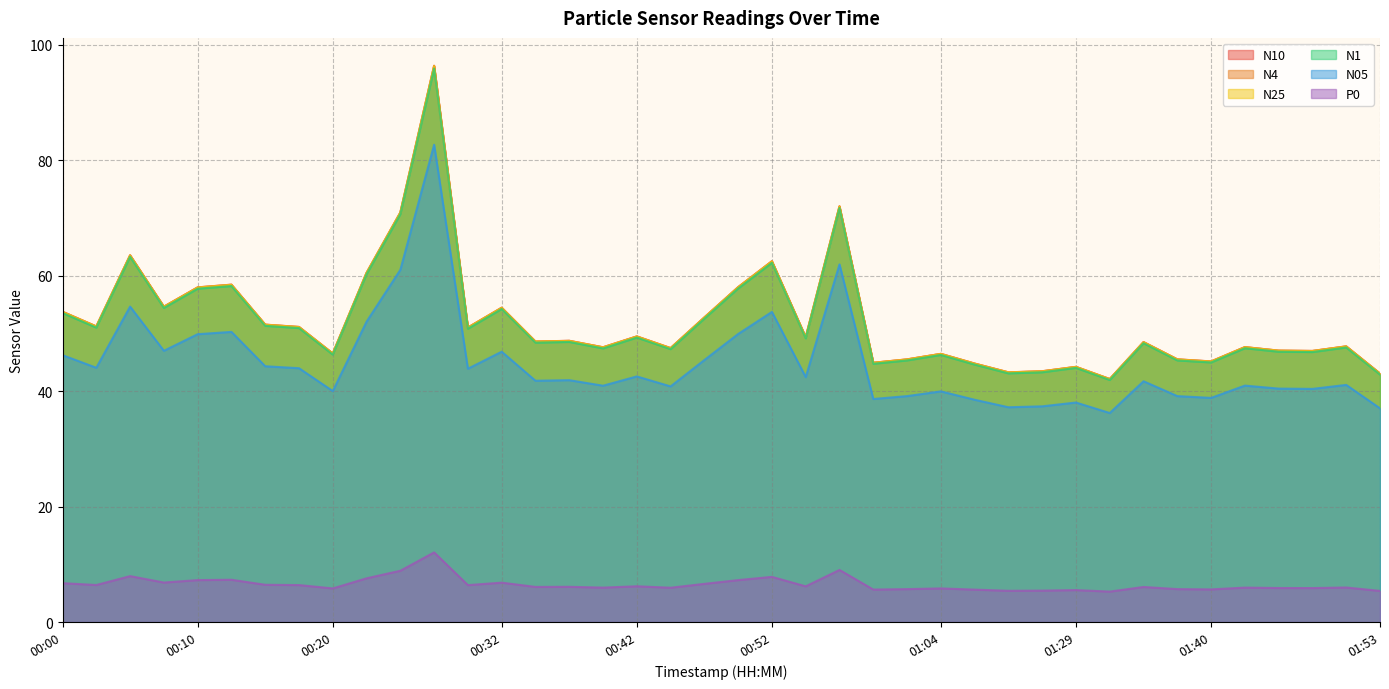

Reading left to right, list all the values displayed in this chart.

N10: 00:00=53.7	00:03=51.2	00:05=63.5	00:08=54.6	00:10=58.0	00:13=58.4	00:15=51.5	00:18=51.1	00:20=46.5	00:22=60.5	00:25=70.9	00:27=96.3	00:30=51.0	00:32=54.4	00:35=48.6	00:37=48.7	00:40=47.6	00:42=49.5	00:44=47.4	00:47=52.8	00:50=58.0	00:52=62.5	00:55=49.3	00:57=72.0	01:00=44.9	01:02=45.5	01:04=46.4	01:15=44.8	01:21=43.2	01:24=43.4	01:29=44.2	01:32=42.1	01:35=48.5	01:38=45.5	01:40=45.1	01:43=47.6	01:45=47.0	01:48=46.9	01:50=47.7	01:53=43.0
N4: 00:00=53.7	00:03=51.2	00:05=63.5	00:08=54.6	00:10=57.9	00:13=58.4	00:15=51.5	00:18=51.1	00:20=46.5	00:22=60.5	00:25=70.9	00:27=96.3	00:30=51.0	00:32=54.4	00:35=48.6	00:37=48.7	00:40=47.6	00:42=49.5	00:44=47.4	00:47=52.7	00:50=58.0	00:52=62.5	00:55=49.3	00:57=72.0	01:00=44.9	01:02=45.5	01:04=46.4	01:15=44.8	01:21=43.2	01:24=43.4	01:29=44.2	01:32=42.1	01:35=48.5	01:38=45.5	01:40=45.1	01:43=47.6	01:45=47.0	01:48=46.9	01:50=47.7	01:53=43.0
N25: 00:00=53.7	00:03=51.2	00:05=63.5	00:08=54.6	00:10=57.9	00:13=58.4	00:15=51.5	00:18=51.1	00:20=46.5	00:22=60.4	00:25=70.9	00:27=96.3	00:30=51.0	00:32=54.4	00:35=48.5	00:37=48.7	00:40=47.5	00:42=49.4	00:44=47.4	00:47=52.7	00:50=58.0	00:52=62.4	00:55=49.3	00:57=72.0	01:00=44.9	01:02=45.5	01:04=46.4	01:15=44.7	01:21=43.2	01:24=43.4	01:29=44.2	01:32=42.1	01:35=48.5	01:38=45.5	01:40=45.1	01:43=47.6	01:45=47.0	01:48=46.9	01:50=47.7	01:53=43.0
N1: 00:00=53.5	00:03=51.0	00:05=63.2	00:08=54.4	00:10=57.7	00:13=58.2	00:15=51.3	00:18=50.9	00:20=46.3	00:22=60.2	00:25=70.6	00:27=95.8	00:30=50.8	00:32=54.2	00:35=48.4	00:37=48.5	00:40=47.4	00:42=49.3	00:44=47.2	00:47=52.5	00:50=57.8	00:52=62.2	00:55=49.1	00:57=71.7	01:00=44.7	01:02=45.3	01:04=46.2	01:15=44.6	01:21=43.1	01:24=43.2	01:29=44.0	01:32=41.9	01:35=48.3	01:38=45.3	01:40=45.0	01:43=47.4	01:45=46.8	01:48=46.8	01:50=47.5	01:53=42.9
N05: 00:00=46.2	00:03=44.0	00:05=54.6	00:08=47.0	00:10=49.8	00:13=50.2	00:15=44.3	00:18=44.0	00:20=40.0	00:22=52.0	00:25=61.0	00:27=82.7	00:30=43.9	00:32=46.8	00:35=41.8	00:37=41.9	00:40=40.9	00:42=42.5	00:44=40.8	00:47=45.4	00:50=49.9	00:52=53.7	00:55=42.4	00:57=61.9	01:00=38.6	01:02=39.1	01:04=39.9	01:15=38.5	01:21=37.2	01:24=37.4	01:29=38.0	01:32=36.2	01:35=41.7	01:38=39.1	01:40=38.8	01:43=40.9	01:45=40.4	01:48=40.4	01:50=41.1	01:53=37.0
P0: 00:00=6.7	00:03=6.4	00:05=8.0	00:08=6.8	00:10=7.3	00:13=7.3	00:15=6.5	00:18=6.4	00:20=5.8	00:22=7.6	00:25=8.9	00:27=12.1	00:30=6.4	00:32=6.8	00:35=6.1	00:37=6.1	00:40=6.0	00:42=6.2	00:44=5.9	00:47=6.6	00:50=7.3	00:52=7.8	00:55=6.2	00:57=9.0	01:00=5.6	01:02=5.7	01:04=5.8	01:15=5.6	01:21=5.4	01:24=5.4	01:29=5.5	01:32=5.3	01:35=6.1	01:38=5.7	01:40=5.7	01:43=6.0	01:45=5.9	01:48=5.9	01:50=6.0	01:53=5.4